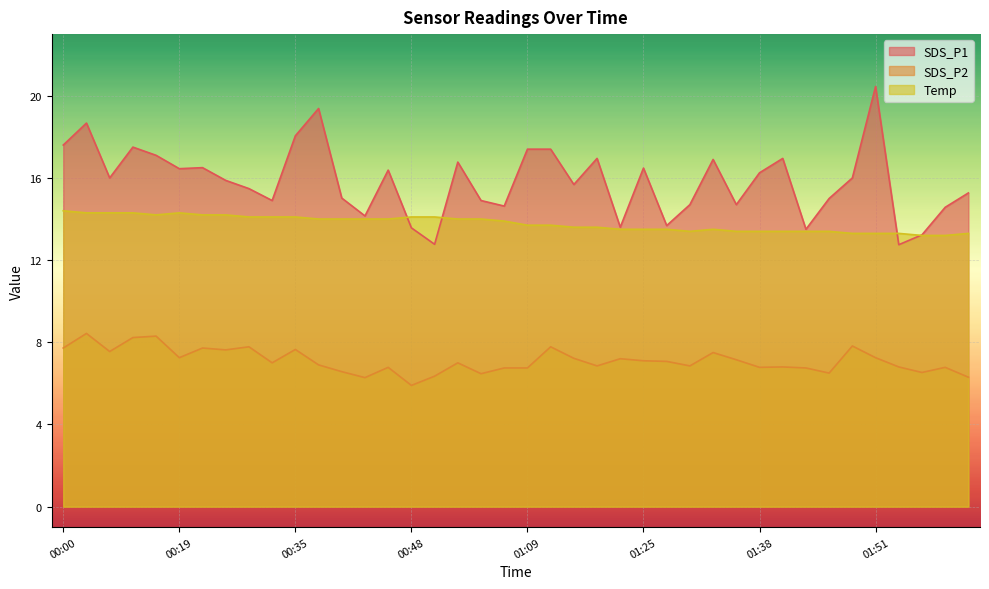

Which label corresponds to the smallest value in the chart?

00:48